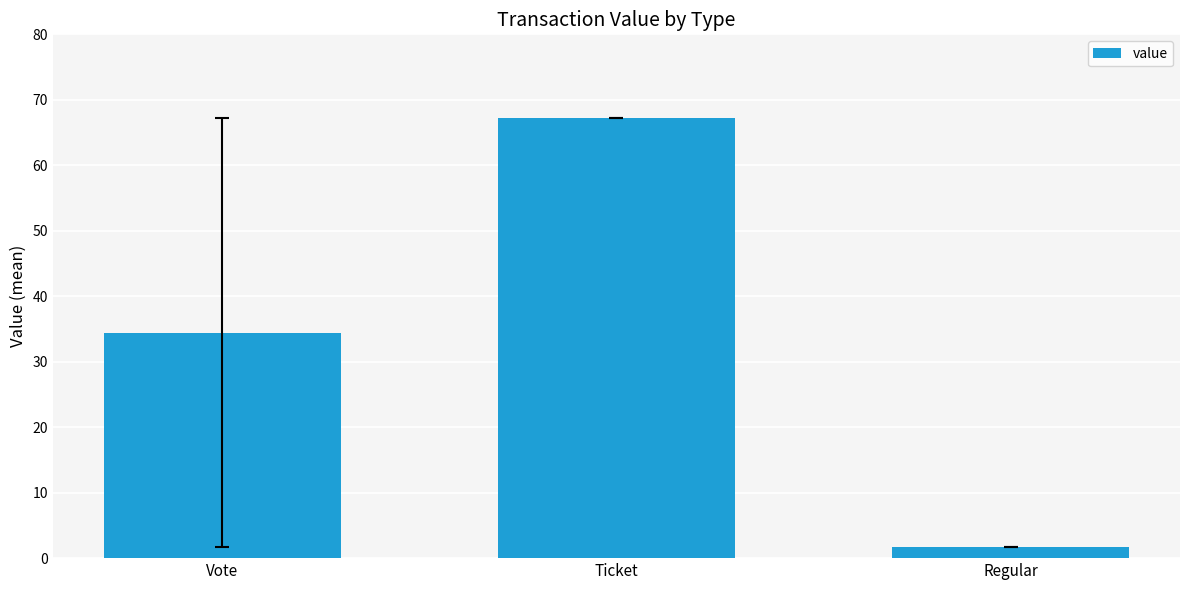

True or false: the data shows 34.4 at Vote.

True